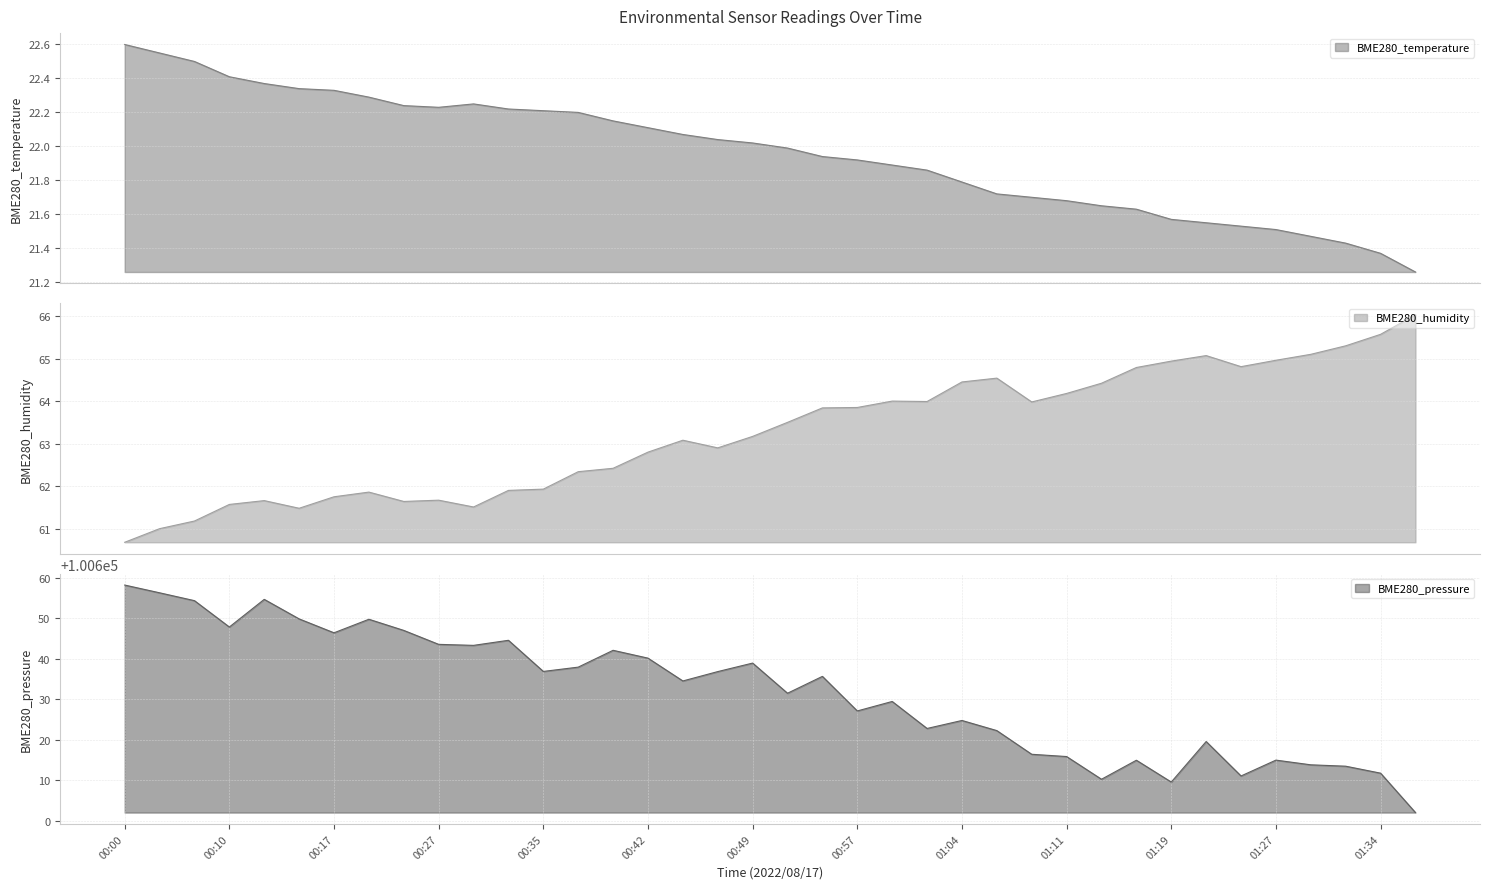

Reading right to left, list all the values displayed in this chart.

BME280_temperature: 21.3	21.4	21.4	21.5	21.5	21.5	21.6	21.6	21.6	21.6	21.7	21.7	21.7	21.8	21.9	21.9	21.9	21.9	22.0	22.0	22.0	22.1	22.1	22.1	22.2	22.2	22.2	22.2	22.2	22.2	22.3	22.3	22.3	22.4	22.4	22.5	22.6	22.6
BME280_humidity: 66.0	65.6	65.3	65.1	65.0	64.8	65.1	64.9	64.8	64.4	64.2	64.0	64.5	64.5	64.0	64.0	63.9	63.8	63.5	63.2	62.9	63.1	62.8	62.4	62.3	61.9	61.9	61.5	61.7	61.6	61.9	61.8	61.5	61.7	61.6	61.2	61.0	60.7
BME280_pressure: 100602.1	100611.8	100613.5	100613.8	100615.0	100611.1	100619.6	100609.6	100615.0	100610.3	100615.9	100616.4	100622.3	100624.8	100622.8	100629.5	100627.1	100635.7	100631.5	100638.9	100636.8	100634.5	100640.2	100642.1	100637.9	100636.9	100644.6	100643.3	100643.6	100647.0	100649.8	100646.4	100649.8	100654.7	100647.8	100654.3	100656.3	100658.2